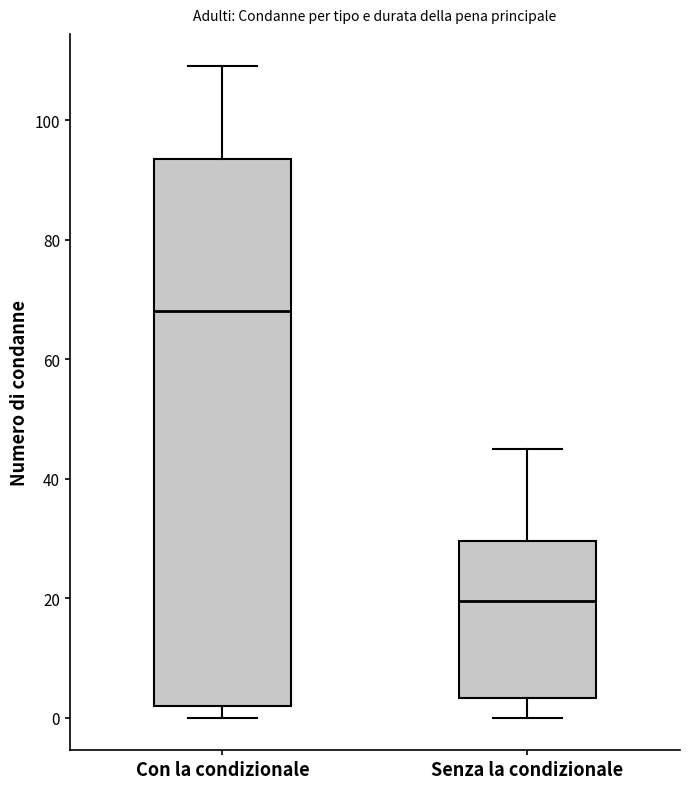

Reading left to right, read every box against the y-axis: the position of its median line, the range the box covers, and the ends of its whiskers. The values are not printed on the chart, so give them approximately, as read against the axis.

Con la condizionale: median 68, box 2 to 94, whiskers 0 to 110
Senza la condizionale: median 20, box 4 to 30, whiskers 0 to 46